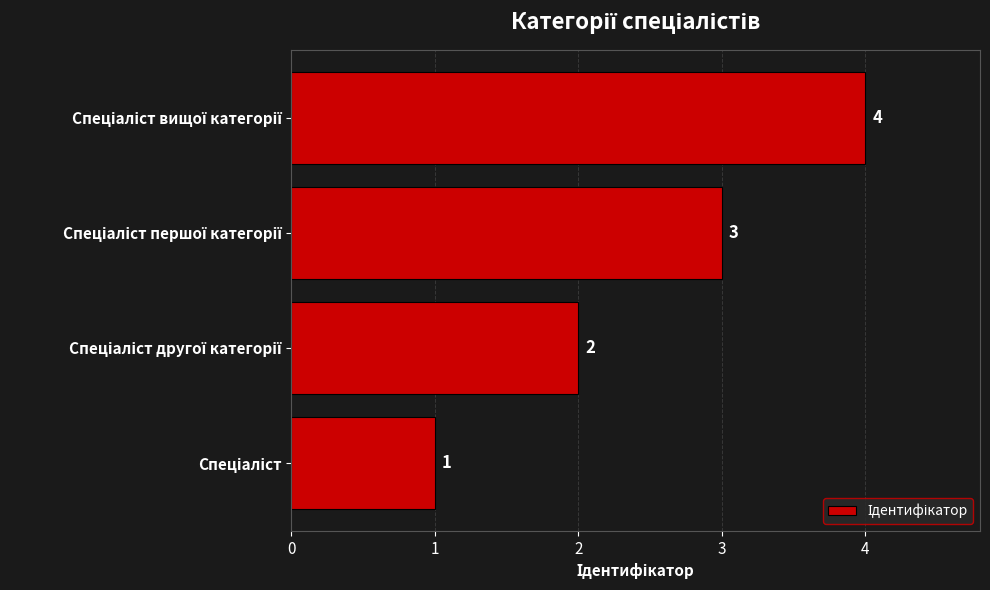

Does the chart contain any negative values?

No